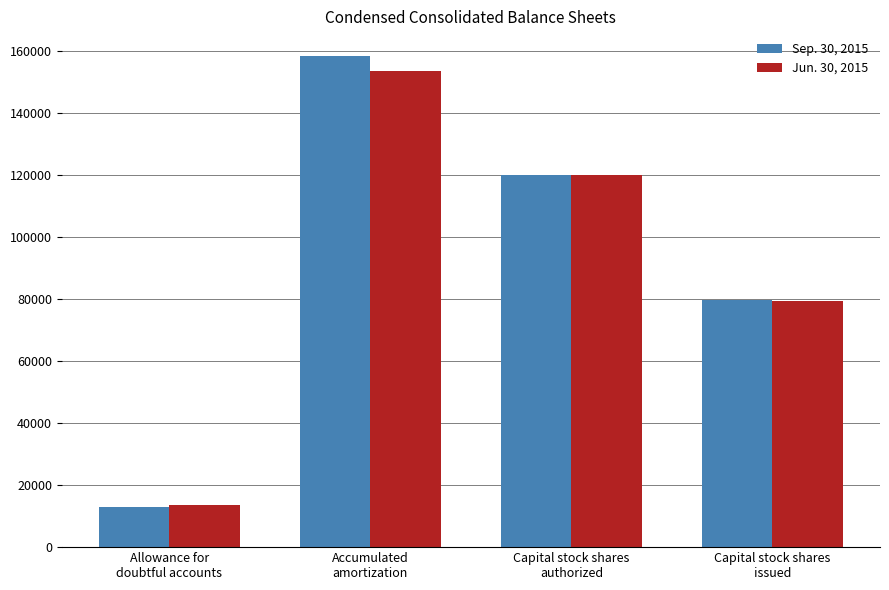

Count the Sep. 30, 2015 values in the range 79607 to 158292.

3